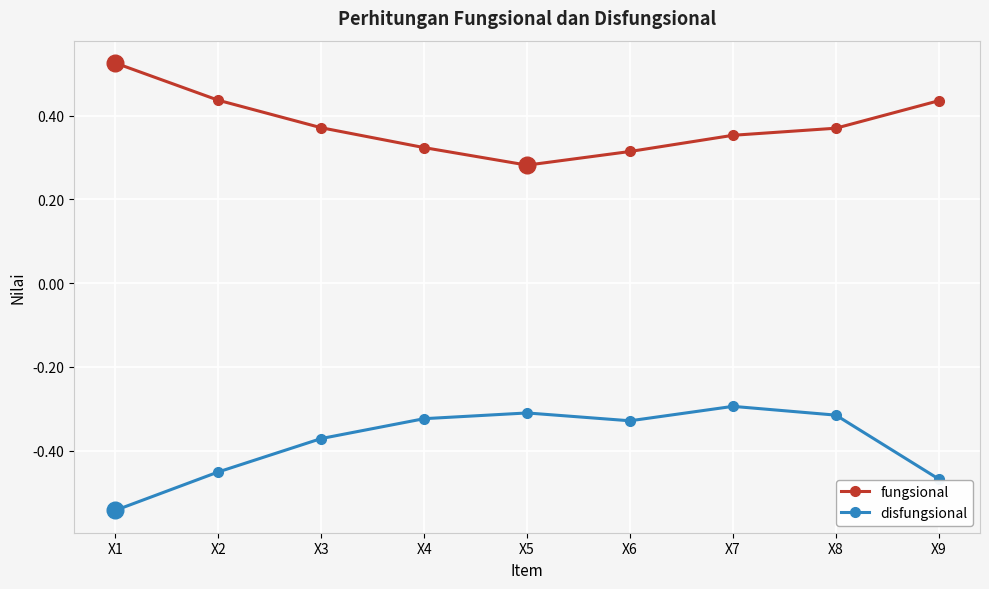

How many series are shown in this chart?

2